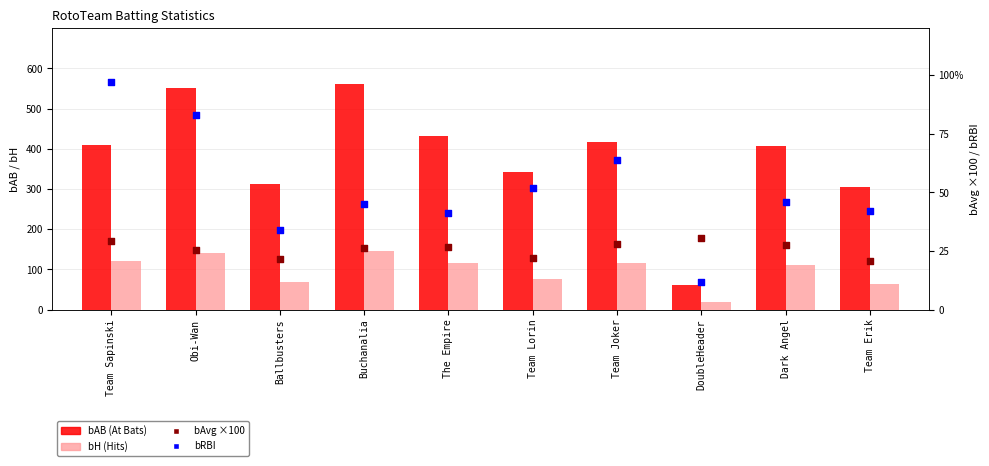

Which series has the largest total across all categories?

bAB